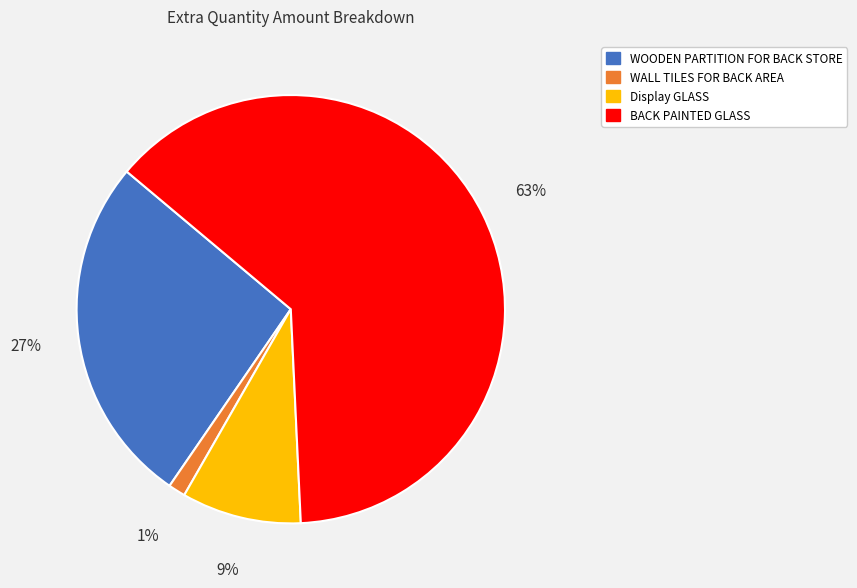

Rank the categories by value from highest to lowest.

BACK PAINTED GLASS, WOODEN PARTITION FOR BACK STORE, Display GLASS, WALL TILES FOR BACK AREA